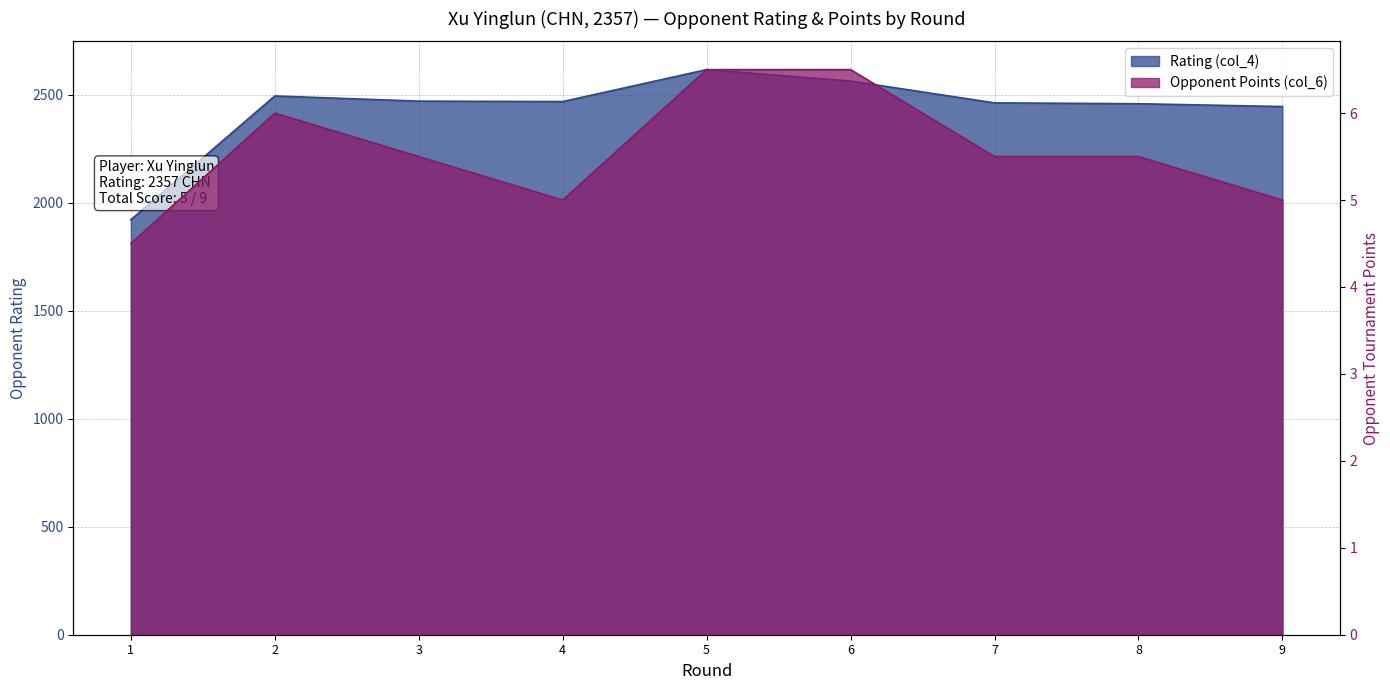

Does the chart display data point markers on the line(s)?

No